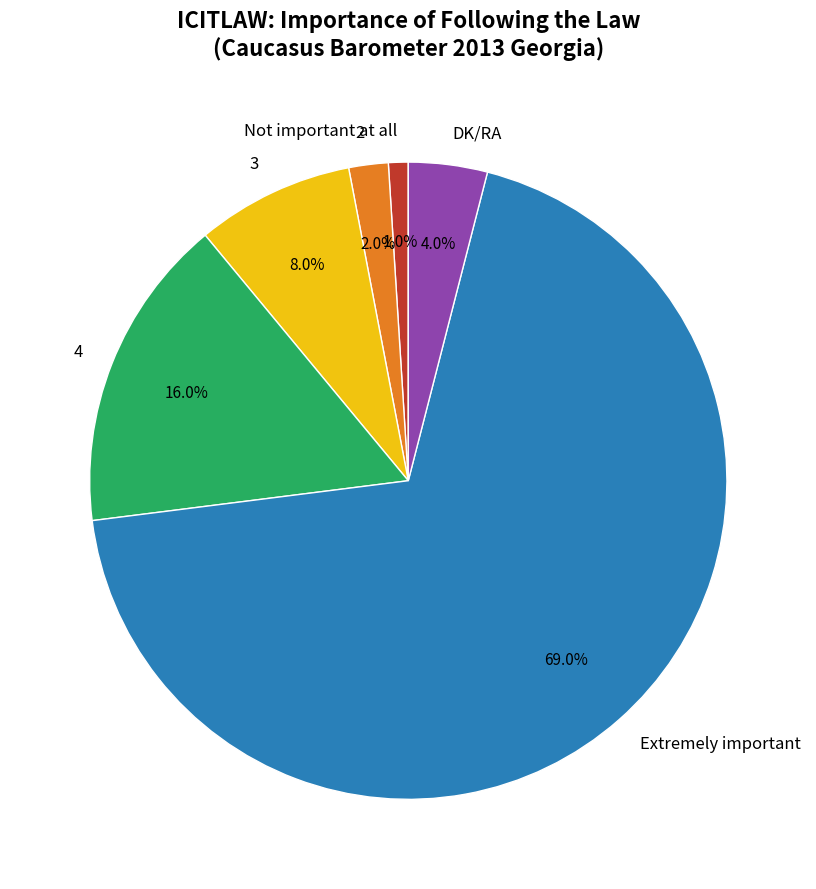

Between DK/RA and 3, which is larger?

3